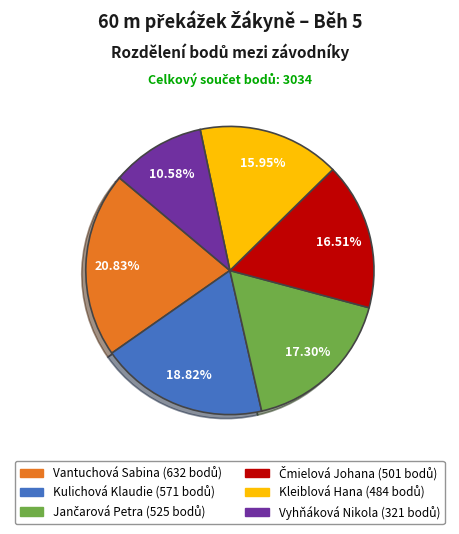

To the nearest percent, what is the difference between the largest and smallest slice percentages?

10%